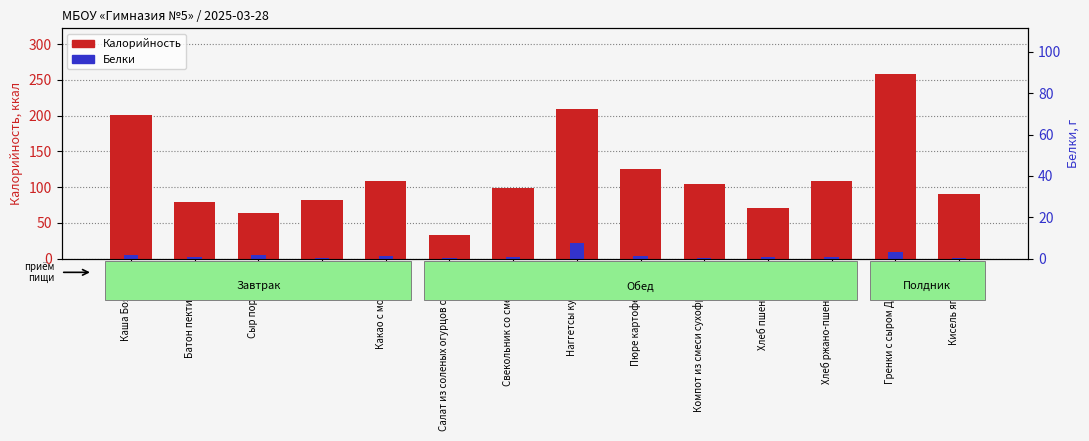

Read the Белки value at Пюре картофельное.

2.9